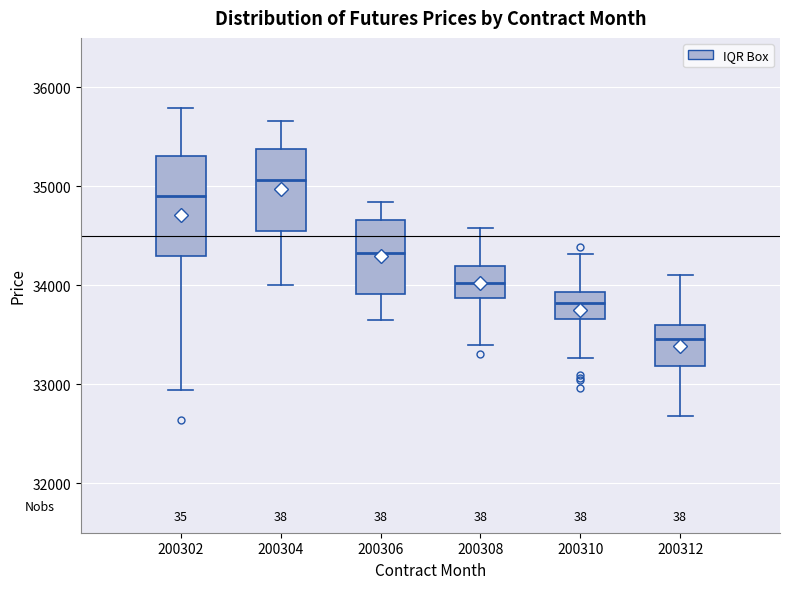

Where does the lower whisker of the box at x = 200306 end on the y-axis? The values are not printed on the chart, so give them approximately, as read against the axis.

33700